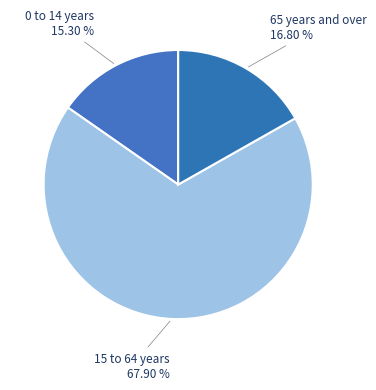

Is it true that 65 years and over is 30% of the pie?

False